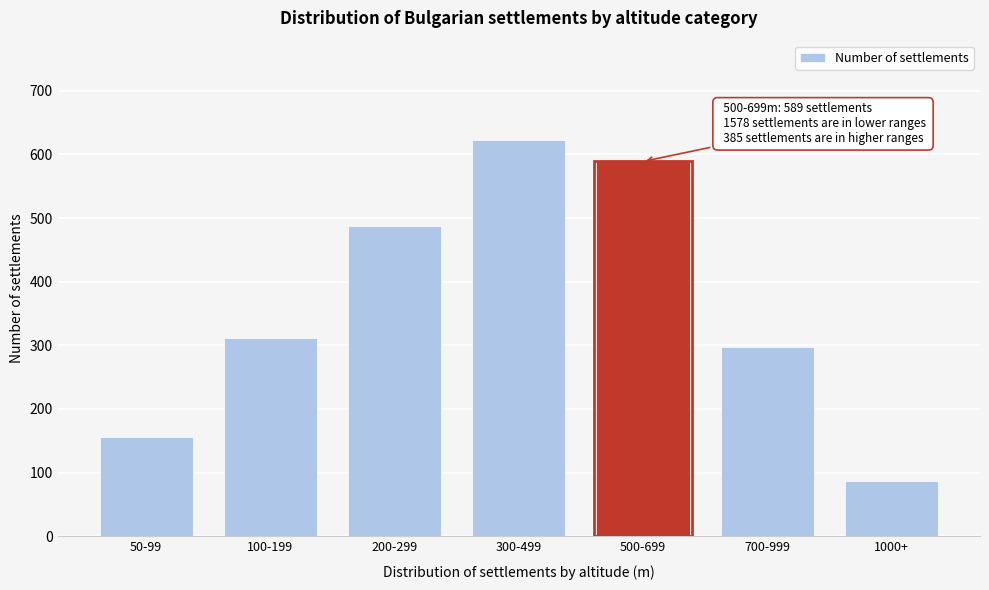

Reading left to right, list all the values displayed in this chart.

50-99=156	100-199=312	200-299=487	300-499=623	500-699=589	700-999=298	1000+=87